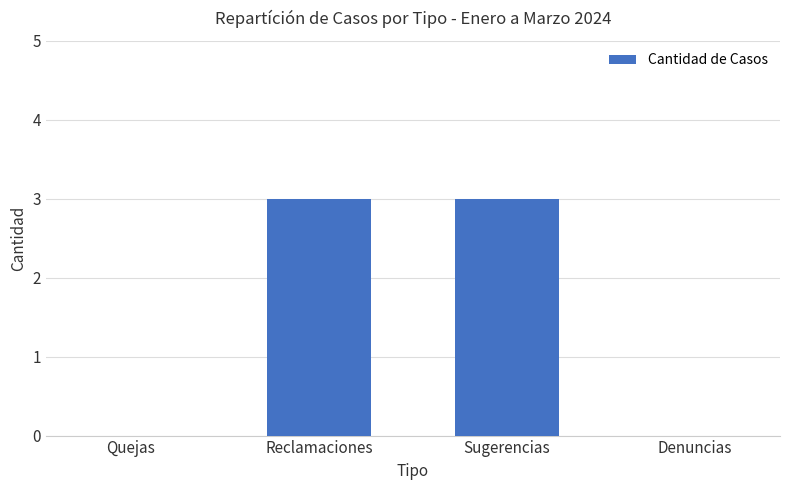

What is the difference between the values at Sugerencias and Quejas?

3